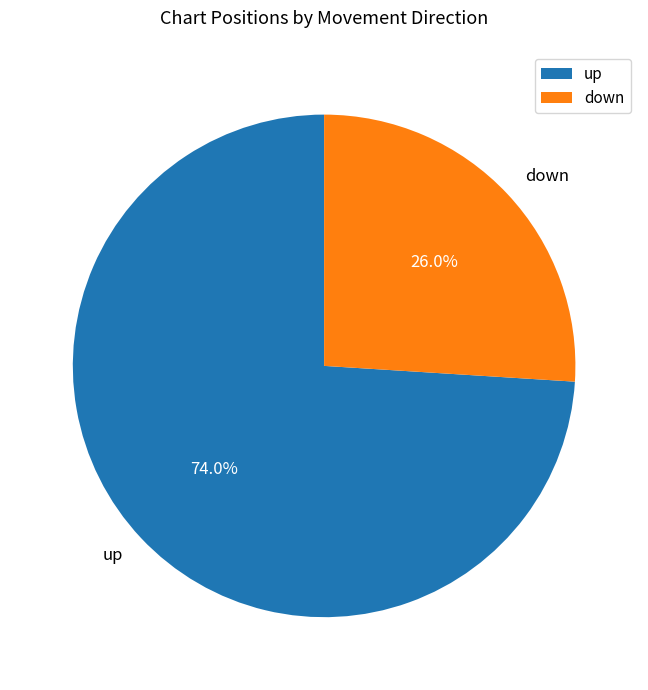

Between down and up, which is larger?

up